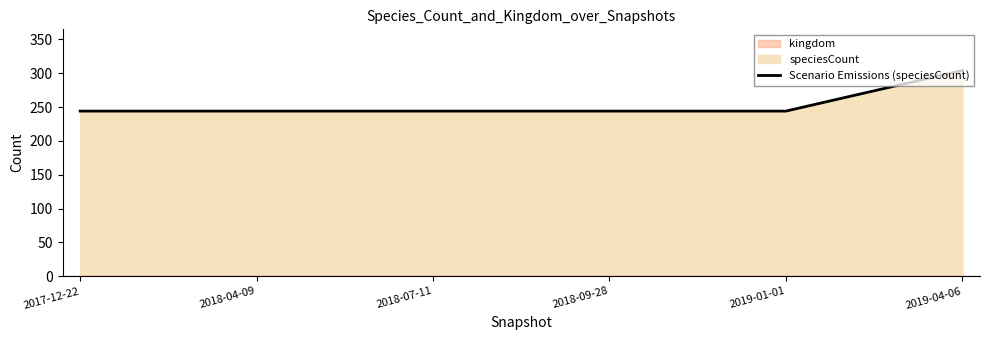

What is the change in value from 2018-04-09 to 2019-04-06?

+60